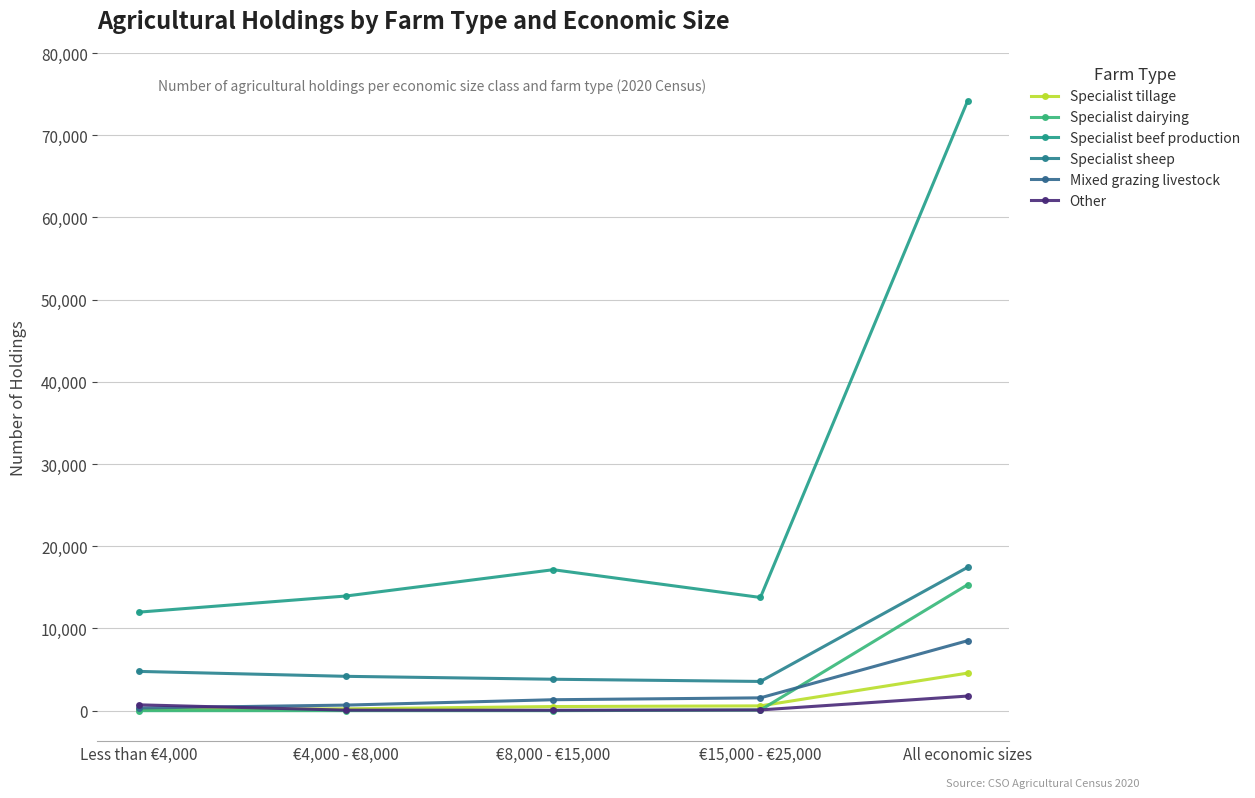

What is the difference between the Other values at All economic sizes and €15,000 - €25,000?

1685